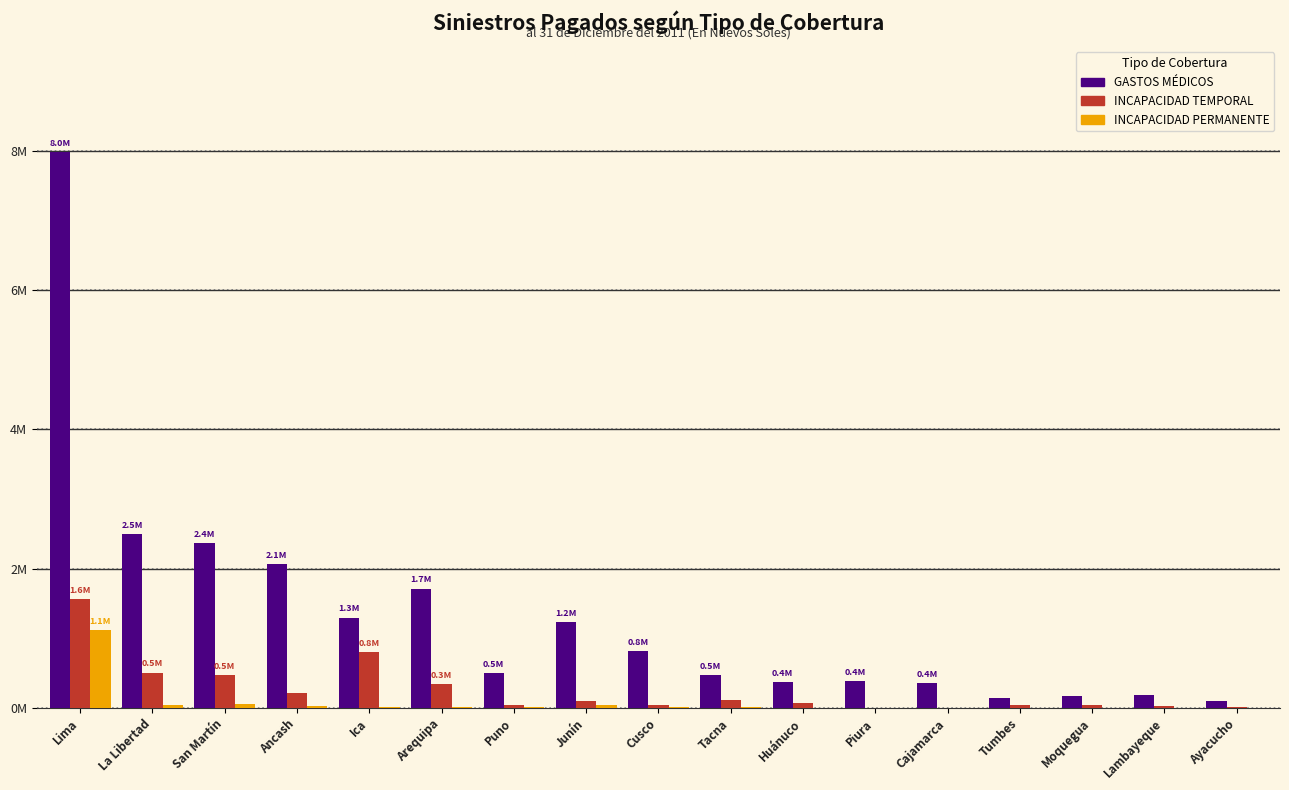

What are all the series names shown in the legend?

GASTOS MÉDICOS, INCAPACIDAD TEMPORAL, INCAPACIDAD PERMANENTE